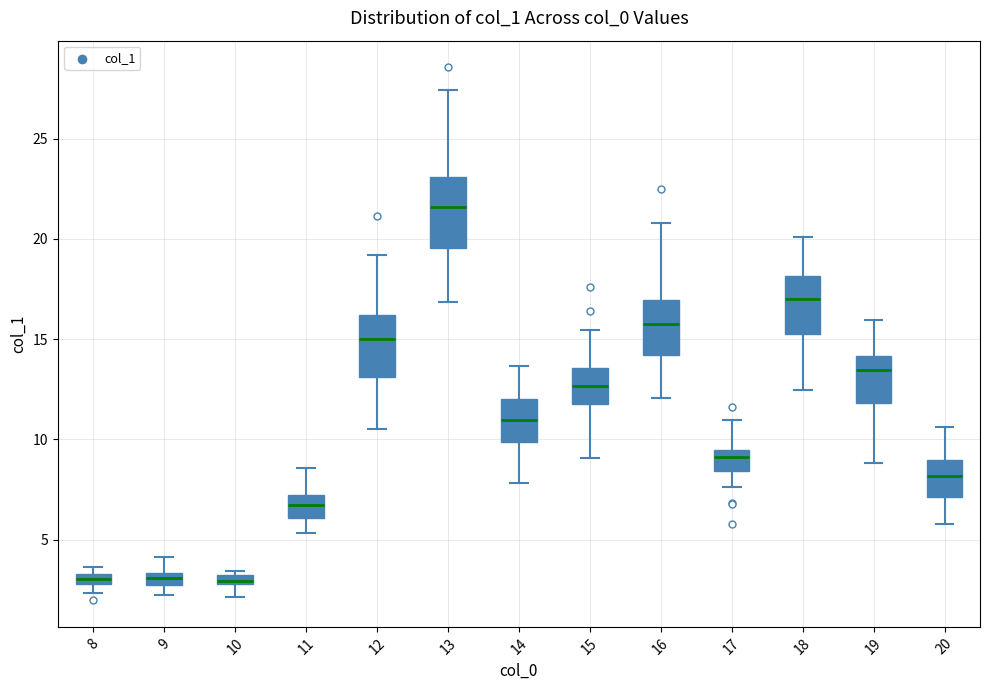

Where is the lower edge of the box at x = 12 on the y-axis? The values are not printed on the chart, so give them approximately, as read against the axis.

13.0